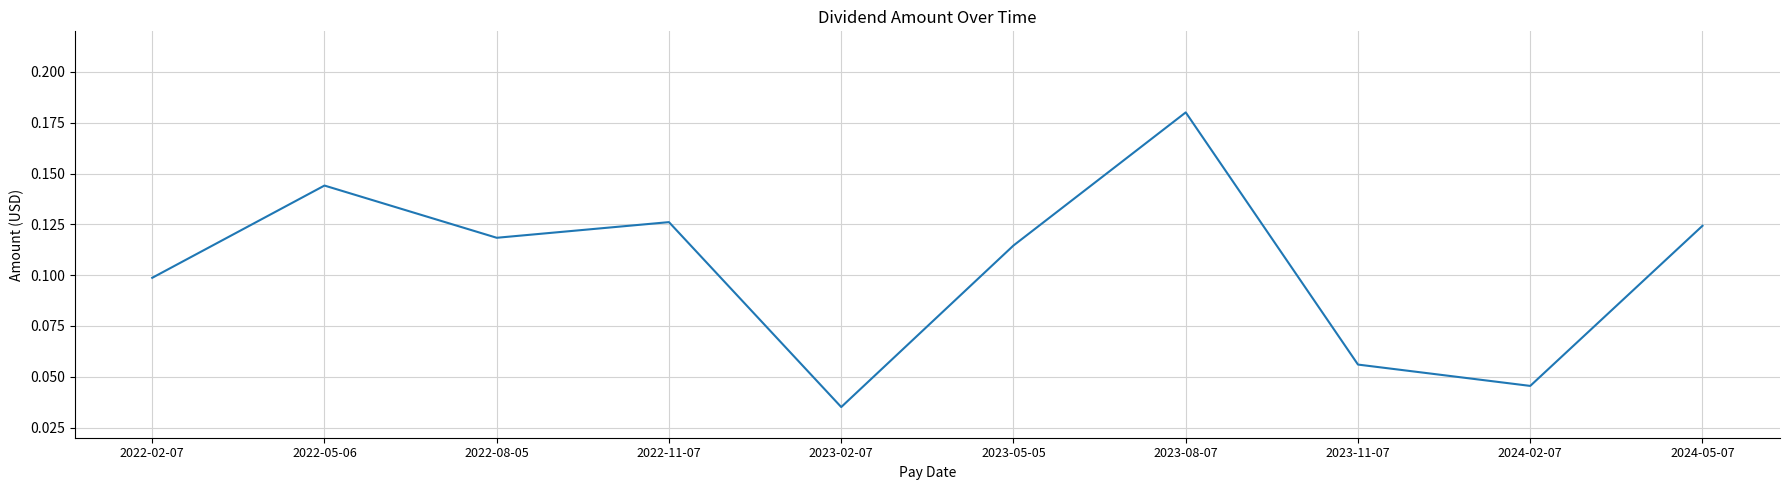

The value at 2024-02-07 is 0.1. True or false?

False